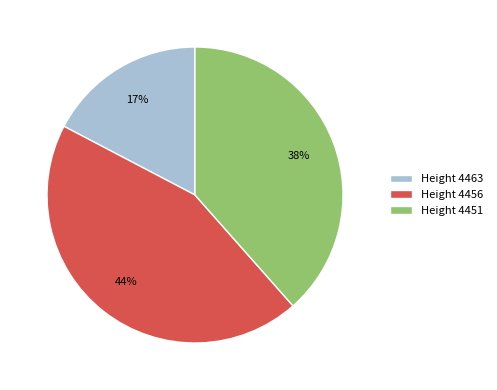

Which slice is the smallest?

Height 4463